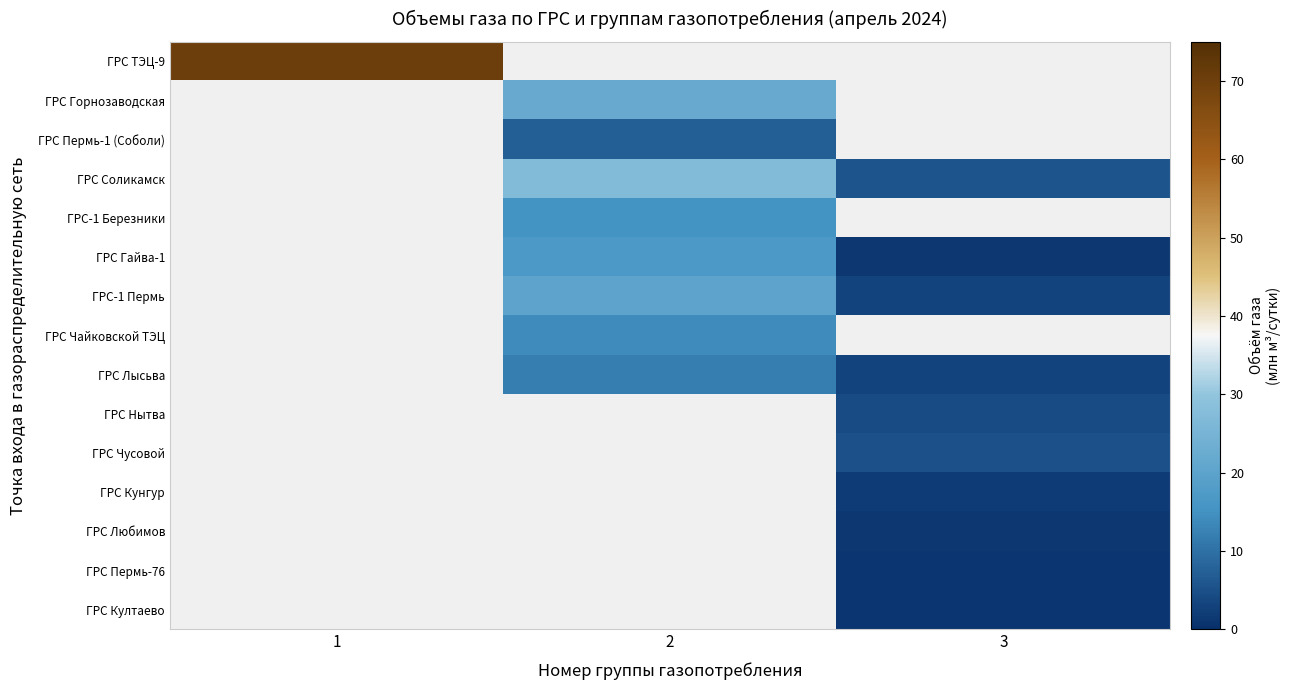

How many positive values does the ГРС Соликамск series have?

2